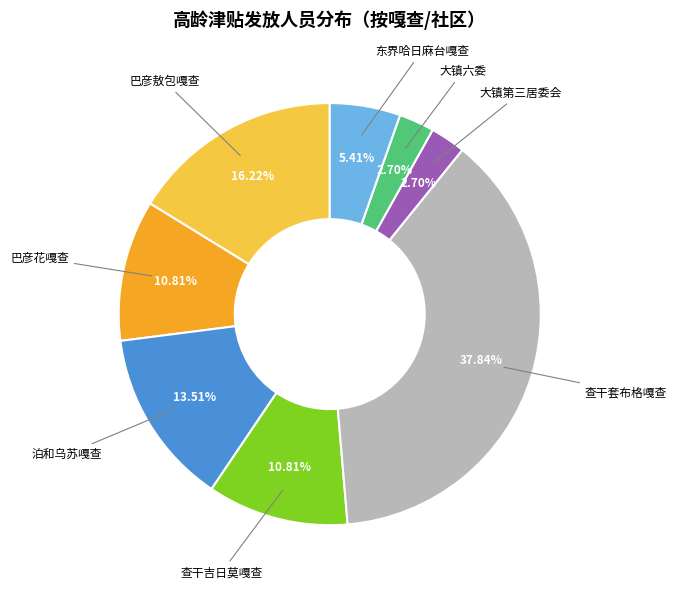

Does 巴彦敖包嘎查 account for over 50% of the chart?

No